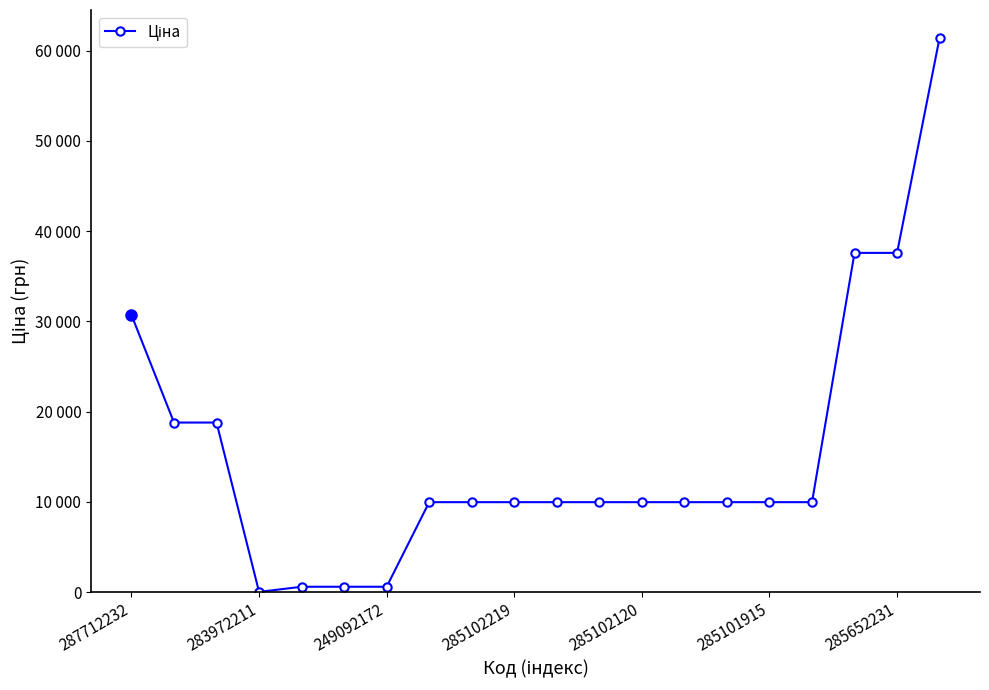

Is this an area chart (filled region under the line)?

No